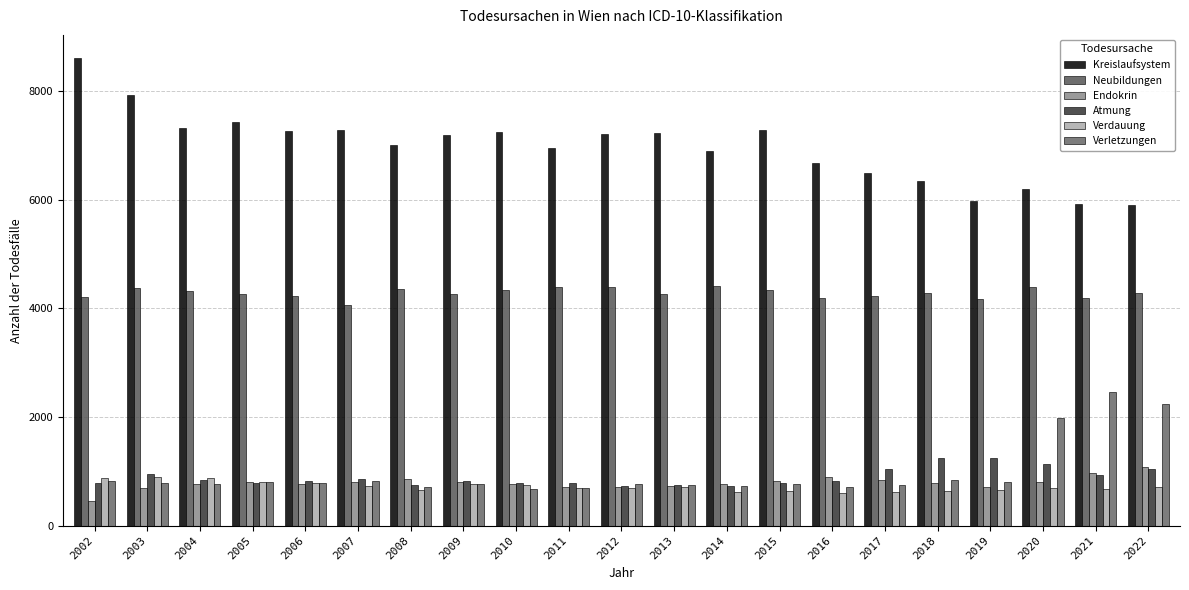

What are all the series names shown in the legend?

Kreislaufsystem, Neubildungen, Endokrin, Atmung, Verdauung, Verletzungen